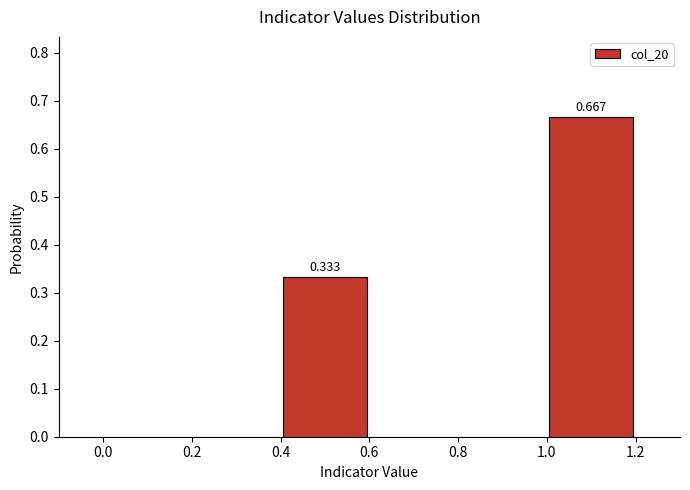

Which range on the x-axis has the tallest bar?

1.0 to 1.2